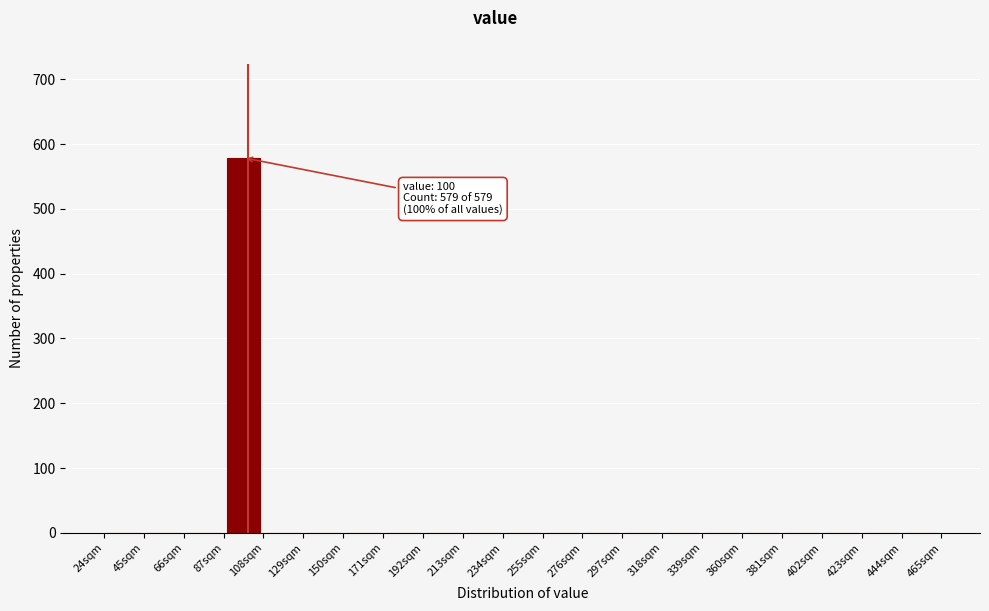

Over which range of the x-axis is the bar tallest?

87 to 108